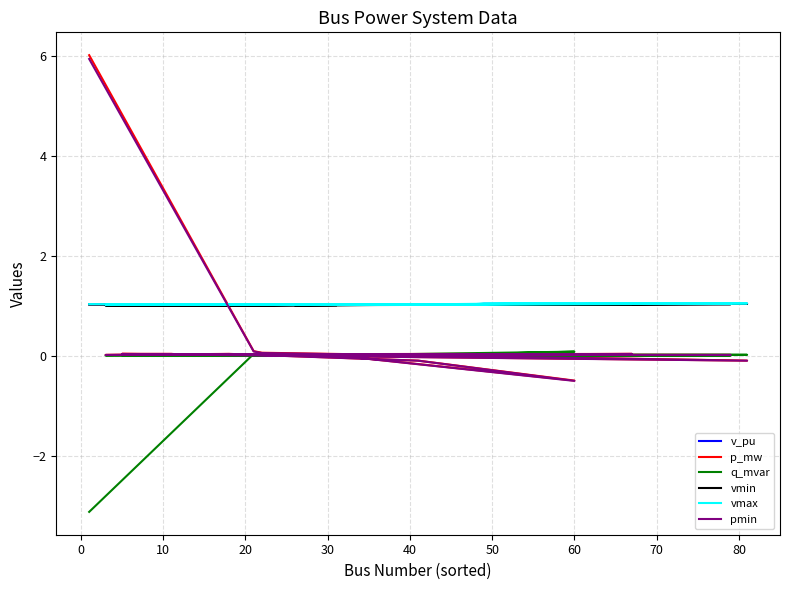

True or false: pmin has more than 0 points higher than both neighbors.

True